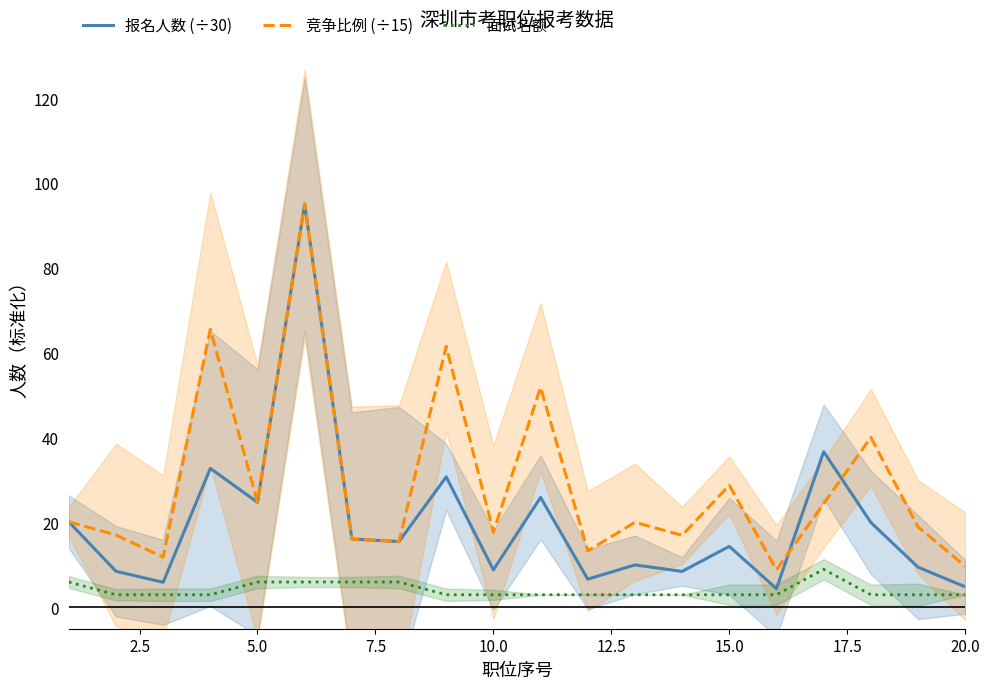

What is the highest value of the 报名人数 (÷30) series?

95.1